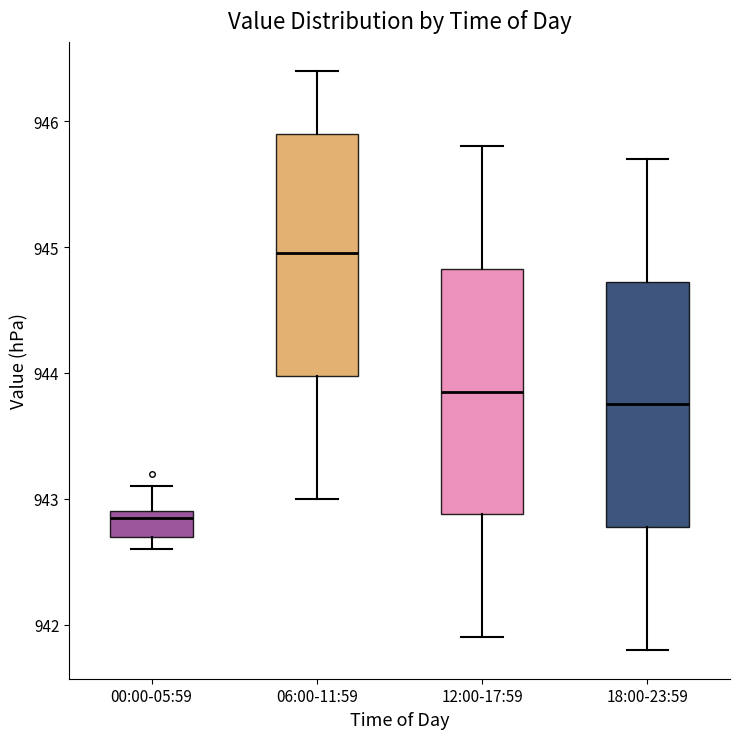

Which box has the highest median line?

06:00-11:59